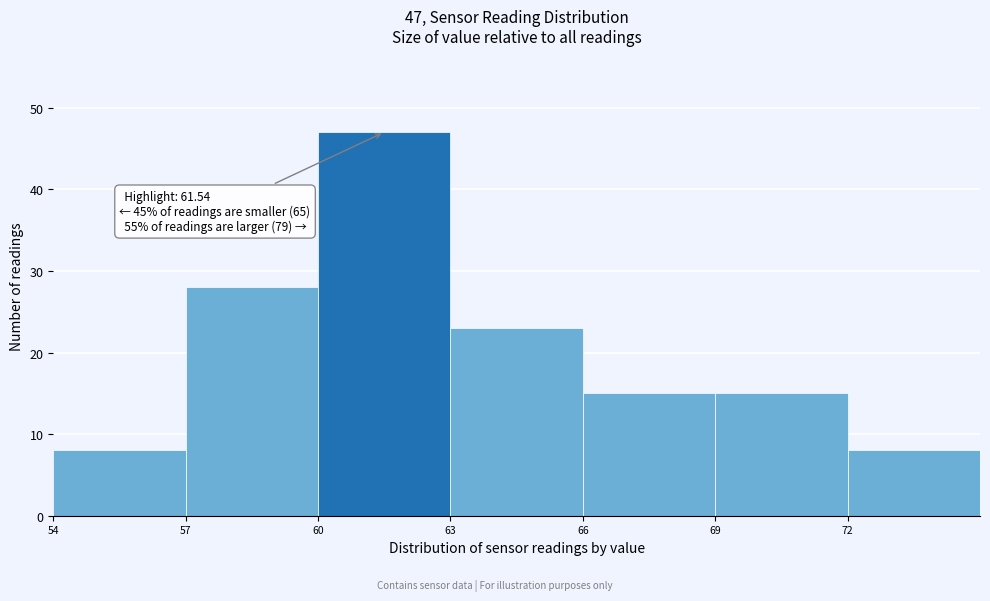

Over which range of the x-axis is the bar tallest?

60 to 63